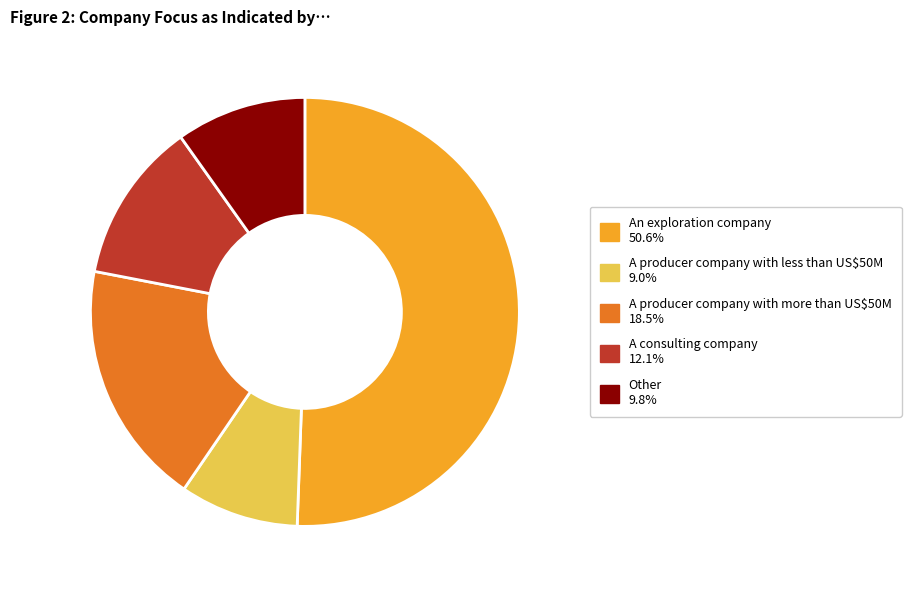

Rank the categories by value from highest to lowest.

An exploration company, A producer company with more than US$50M, A consulting company, Other, A producer company with less than US$50M